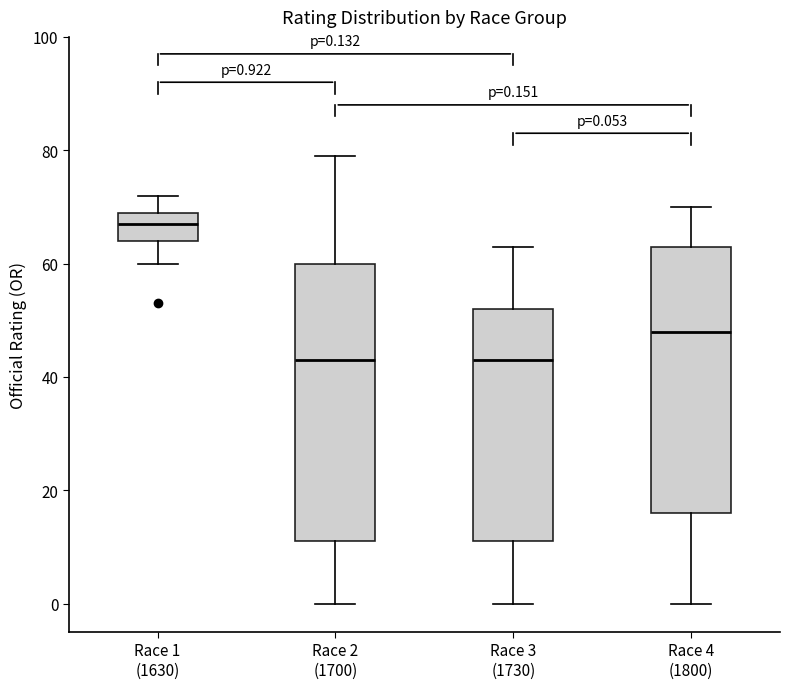

Which box's median line is the highest?

Race 1 (1630)